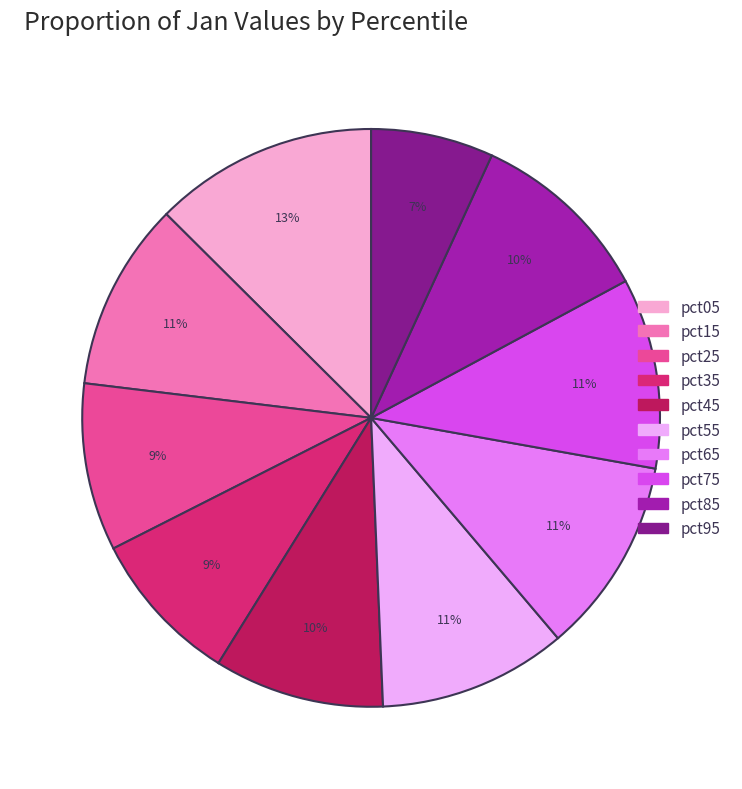

Between pct65 and pct35, which is larger?

pct65